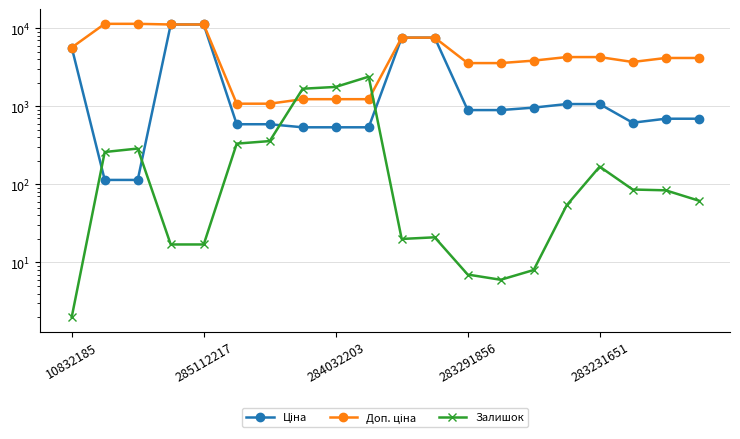

Which series has the largest range (max minus min)?

Ціна